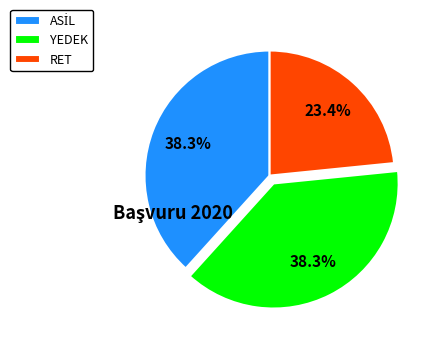

Which category has the smallest portion of the pie?

RET